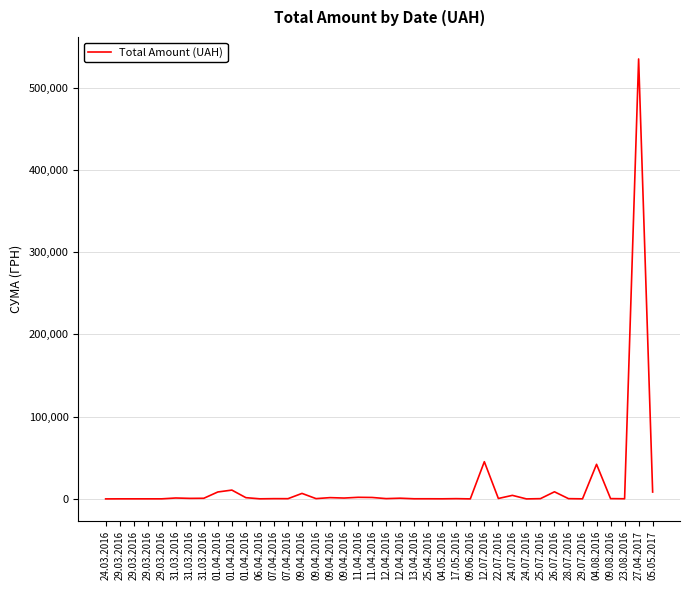

How many interior local valleys (lower than both neighbors) does the data have?

14